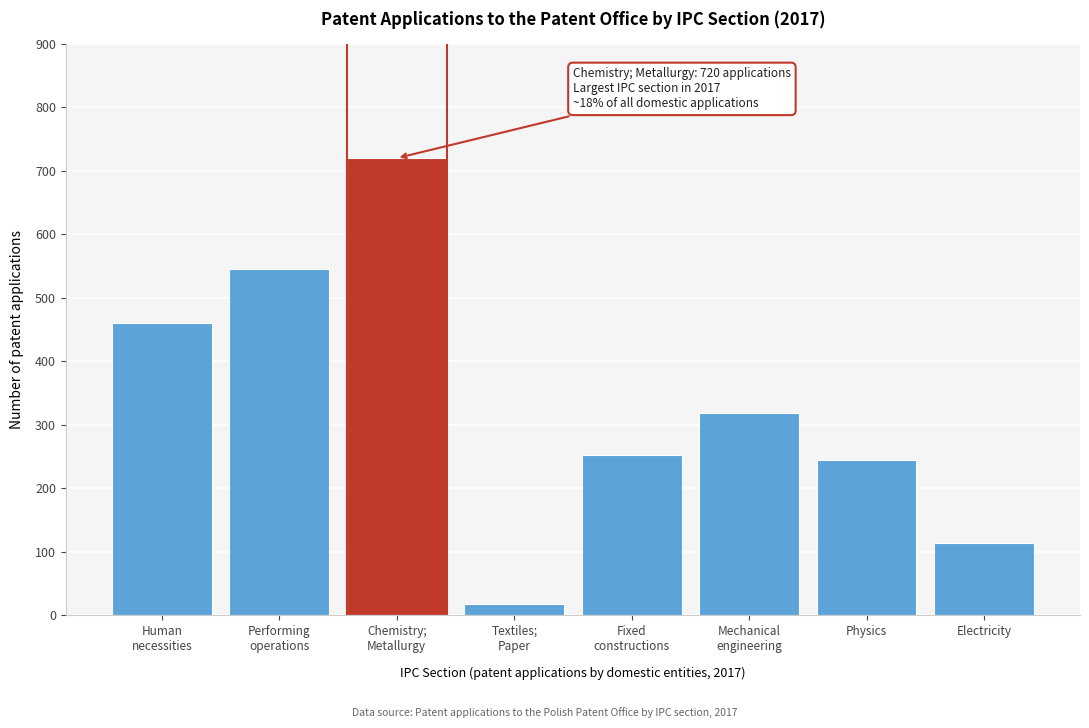

Reading left to right, extract all data points from this chart.

461	546	720	18	252	318	244	114